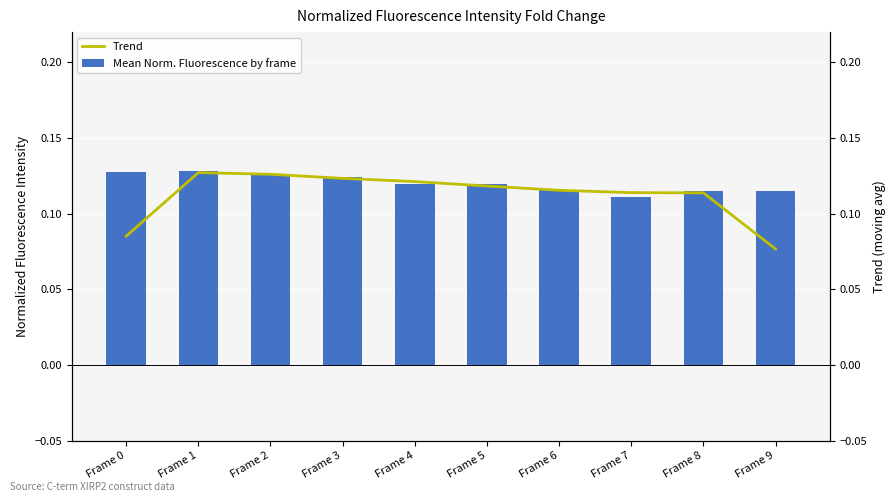

List the labels in order of Trend value, smallest first.

Frame 9, Frame 0, Frame 8, Frame 7, Frame 6, Frame 5, Frame 4, Frame 3, Frame 2, Frame 1